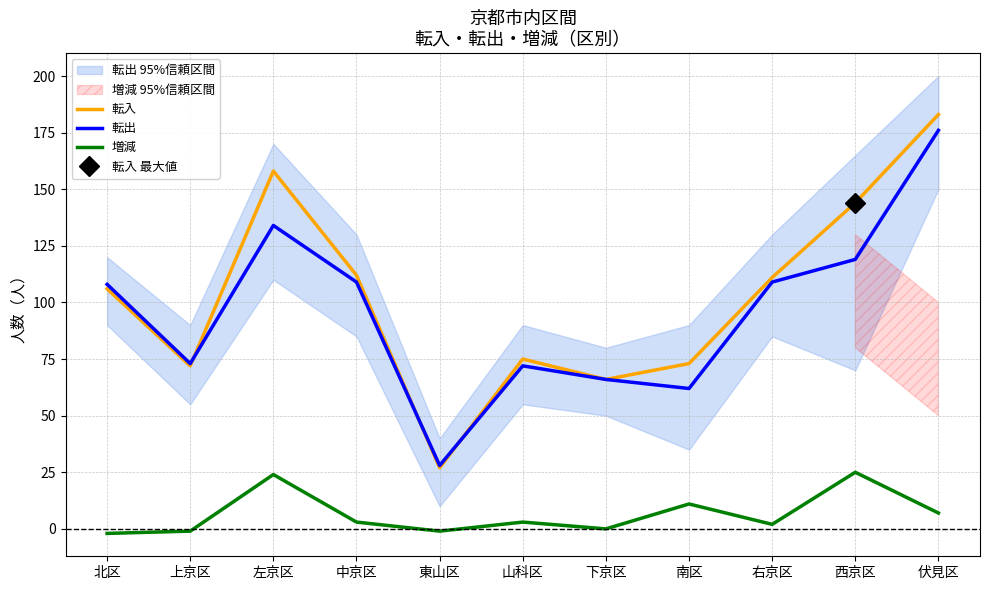

What is the average value of the 転出 series?

96